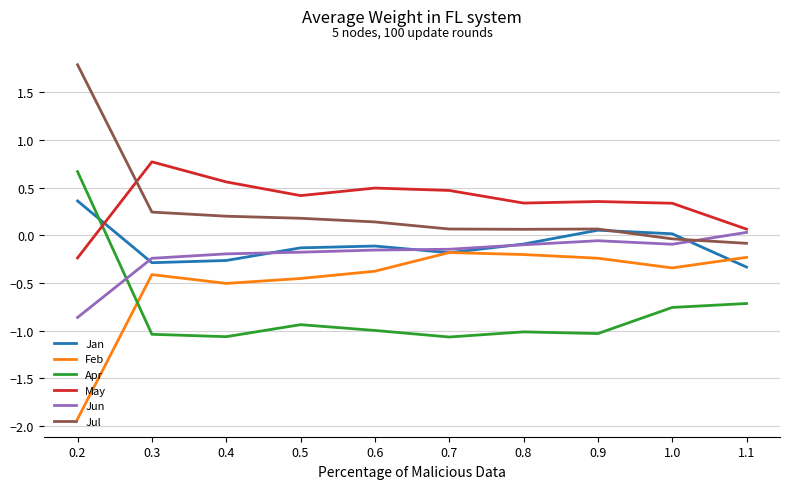

What is the difference between the highest and lowest values at 0.5?

1.4